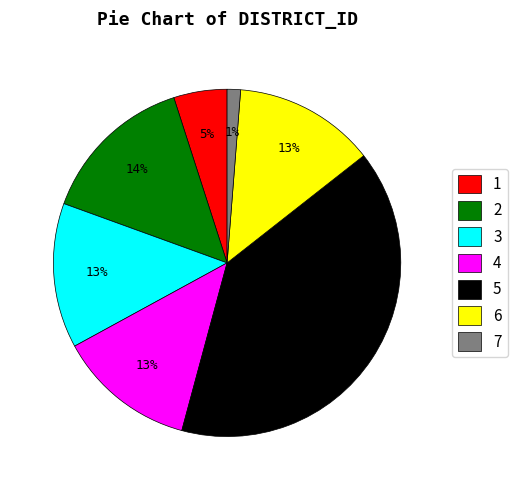

To the nearest percent, what is the average slice percentage?

14%